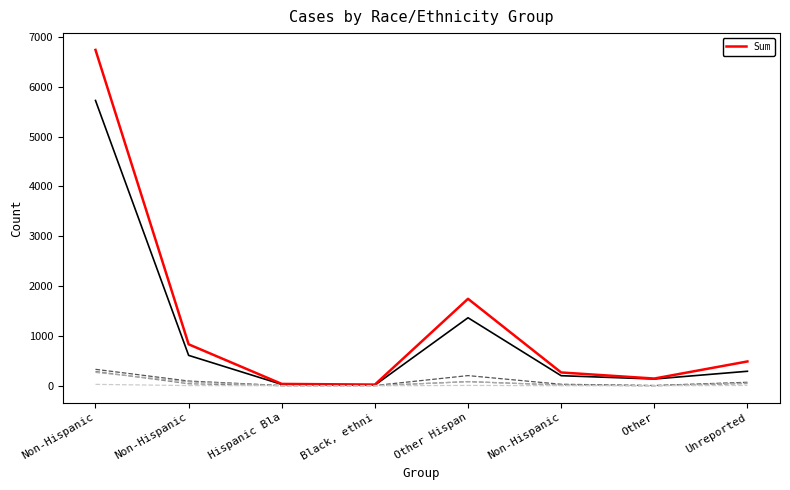

Rank the categories by value from lowest to highest.

Black, ethni, Hispanic Bla, Other, Non-Hispanic, Unreported, Non-Hispanic, Other Hispan, Non-Hispanic